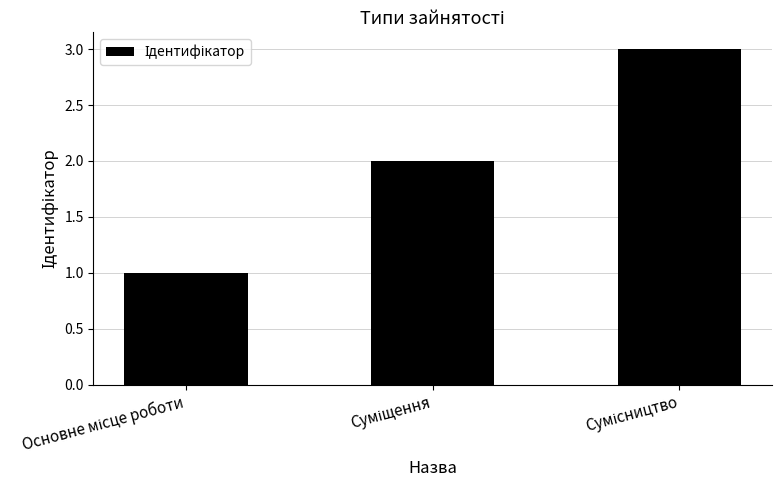

What is the maximum value shown in the chart?

3